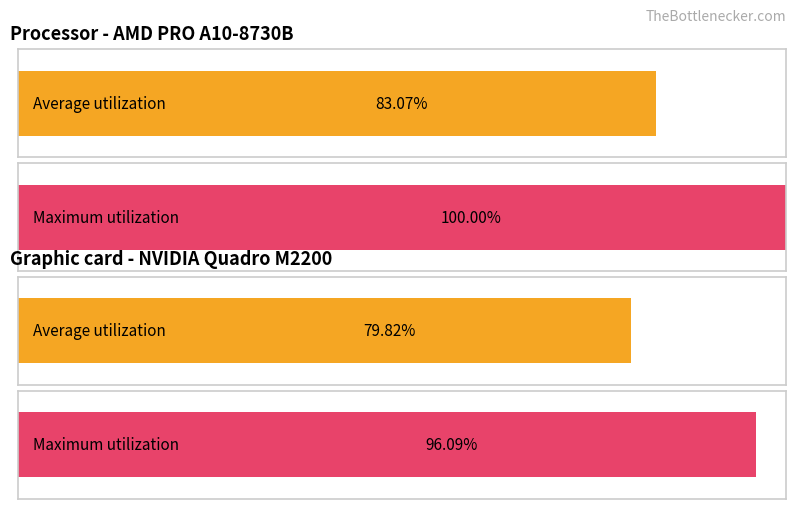

Which series has the largest total across all categories?

Maximum utilization